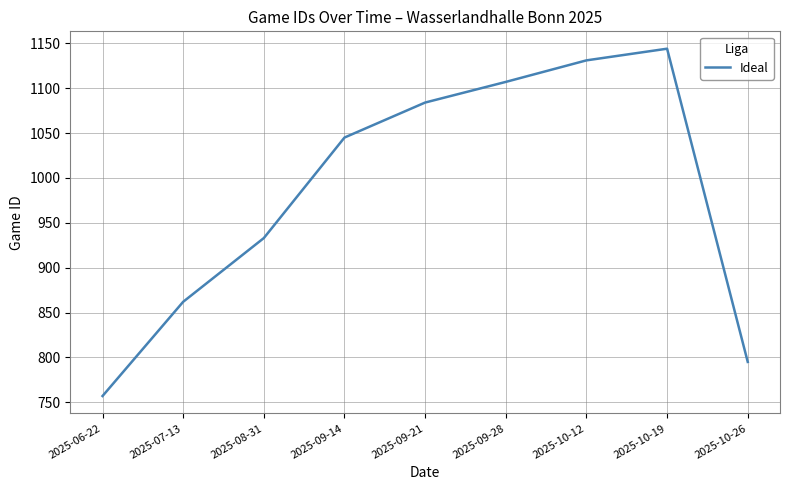

What is the maximum value shown in the chart?

1144